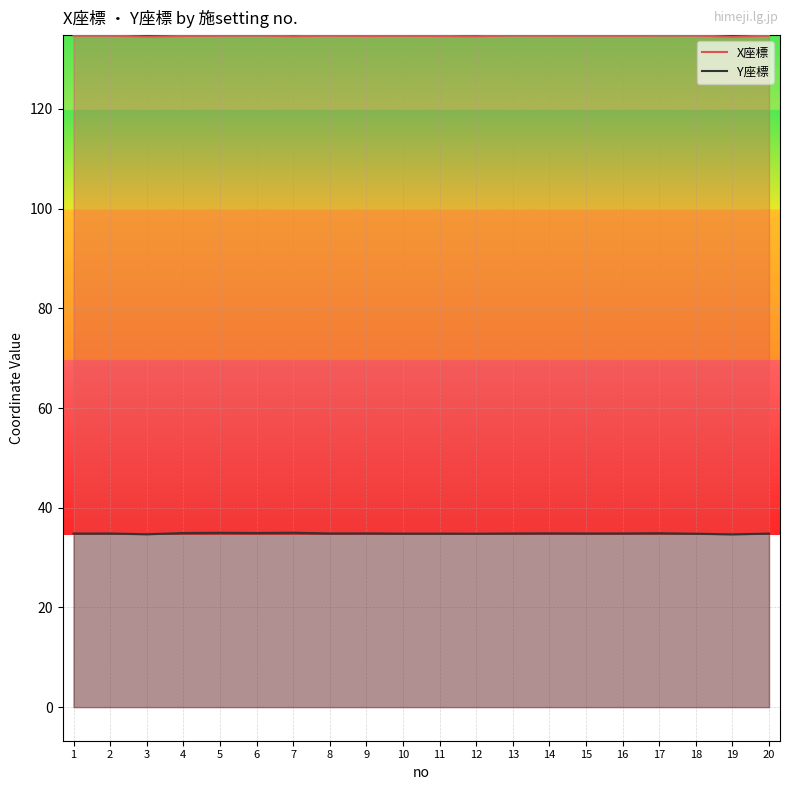

What is the average value of the Y座標 series?

34.8